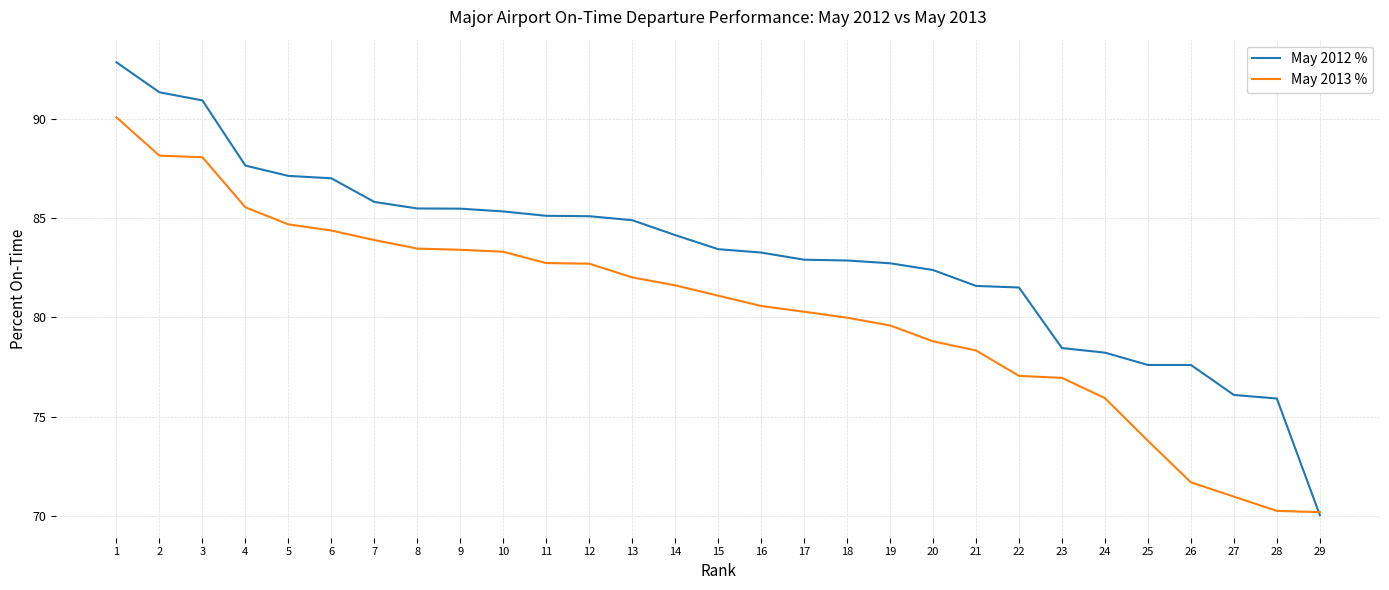

Which label corresponds to the largest value in the chart?

1